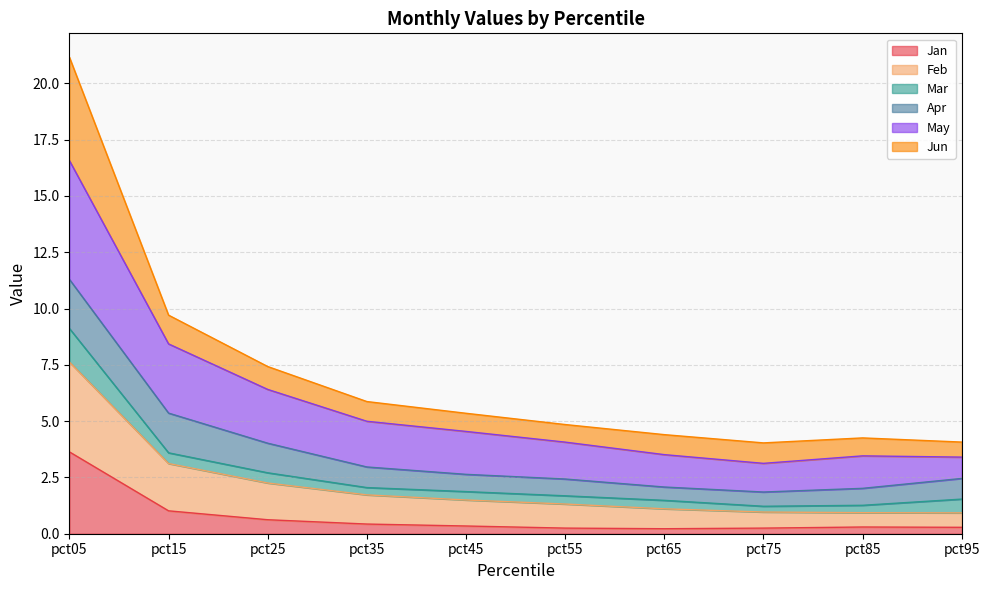

Which label corresponds to the largest value in the chart?

pct05